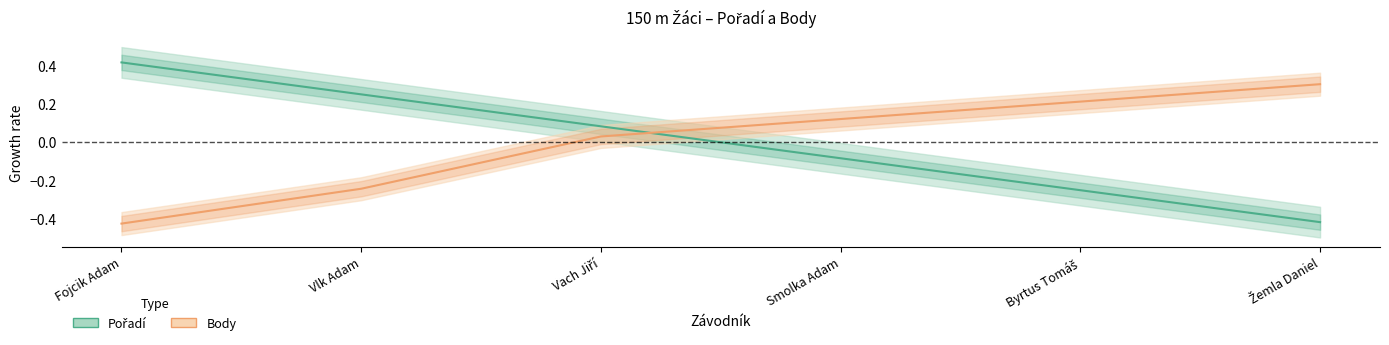

What is the value of the Body point at the 4th from the left?

0.1